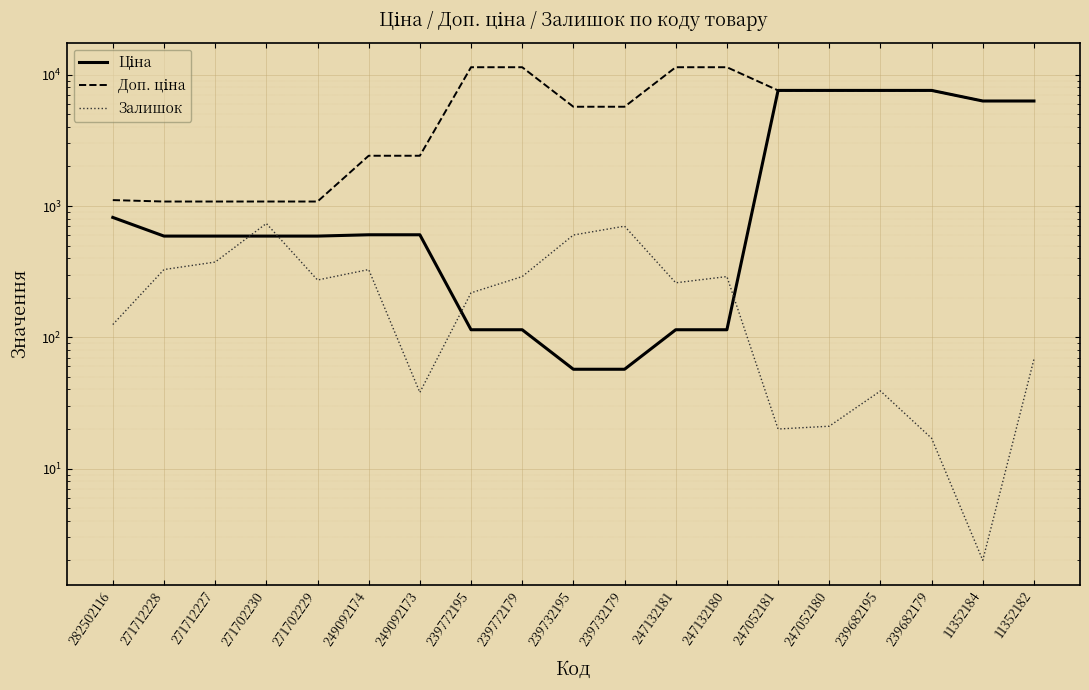

What is the difference between the maximum and minimum values in the Ціна series?

7539.5